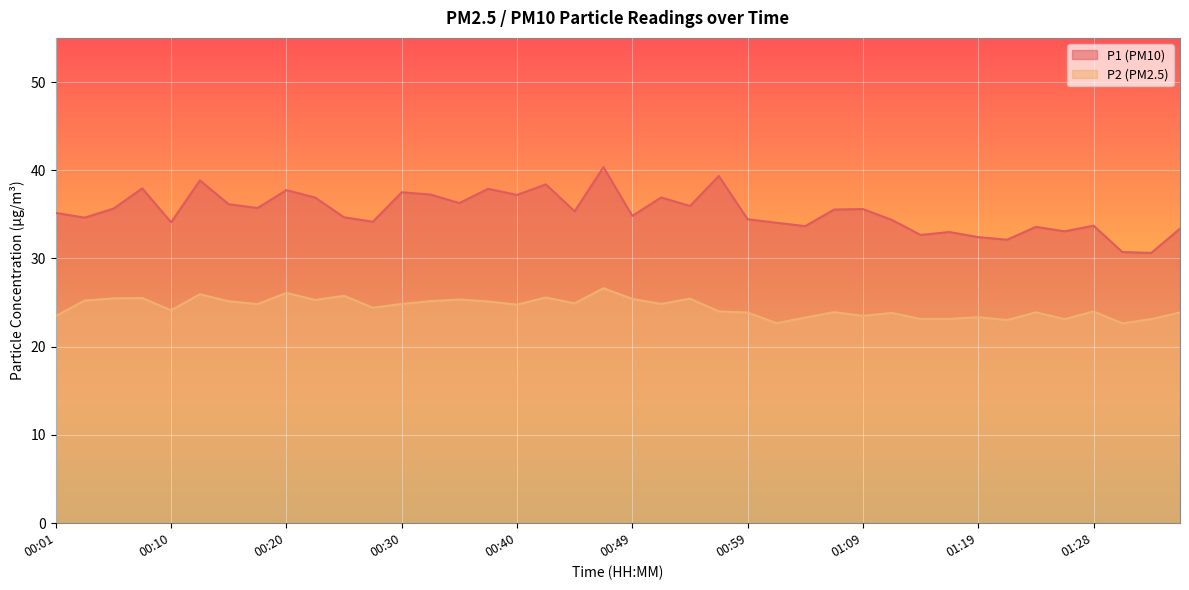

List the labels in order of P2 value, smallest first.

01:31, 01:02, 01:21, 01:26, 01:33, 01:14, 01:16, 01:04, 01:19, 00:01, 01:09, 01:11, 00:59, 01:36, 01:23, 01:06, 00:57, 01:28, 00:10, 00:28, 00:40, 00:18, 00:30, 00:52, 00:45, 00:37, 00:15, 00:32, 00:03, 00:23, 00:35, 00:49, 00:54, 00:06, 00:08, 00:42, 00:25, 00:13, 00:20, 00:47